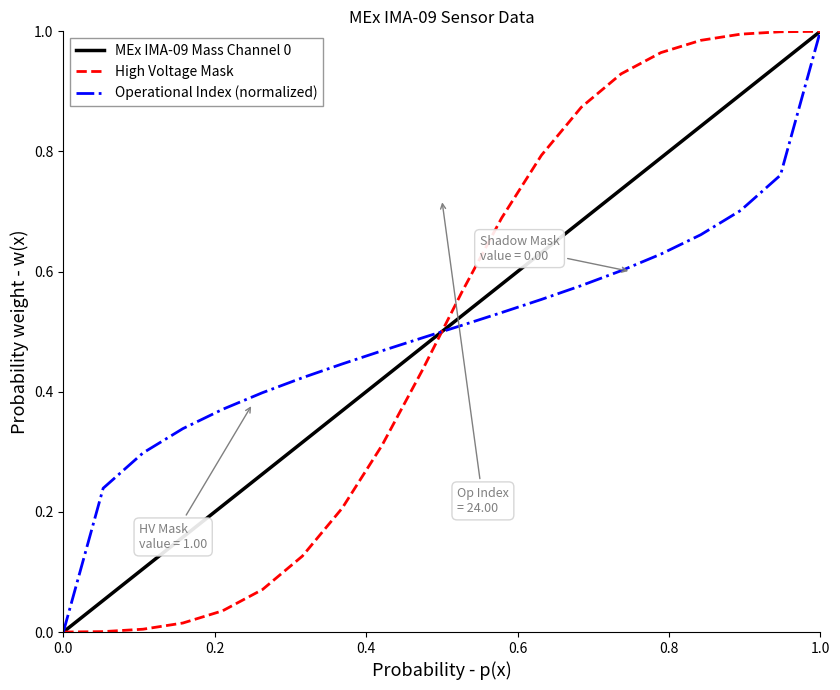

At how many categories does at least one series exceed 0?

19